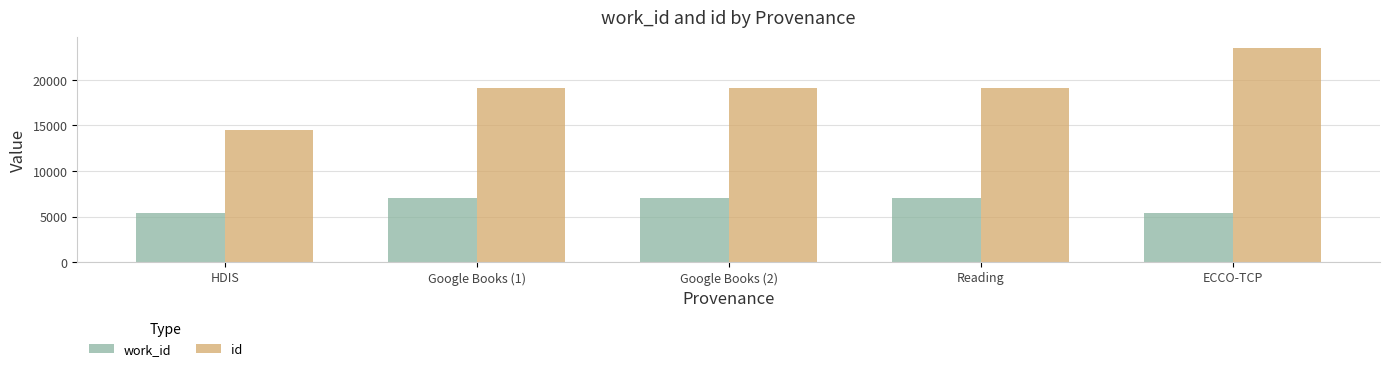

True or false: id has a value of 14504 at HDIS.

True